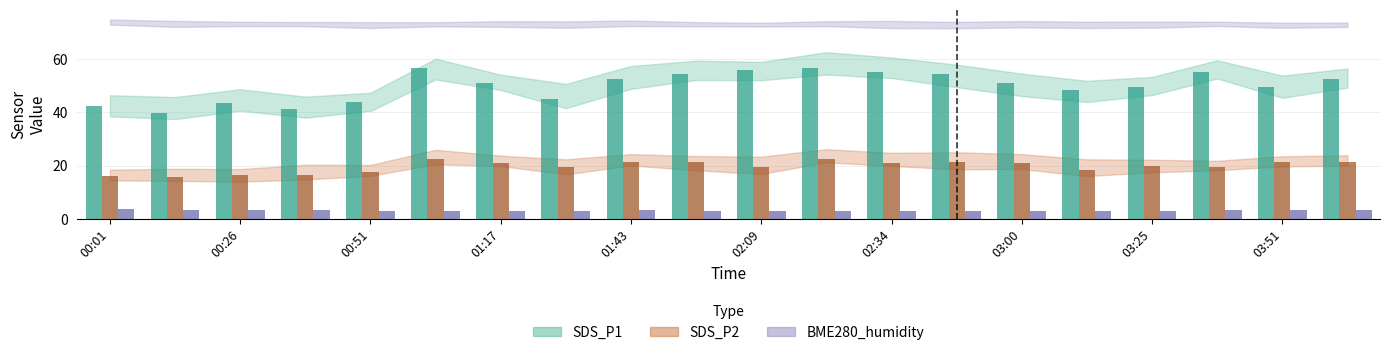

Where does the BME280_humidity series first go above 3?

00:01